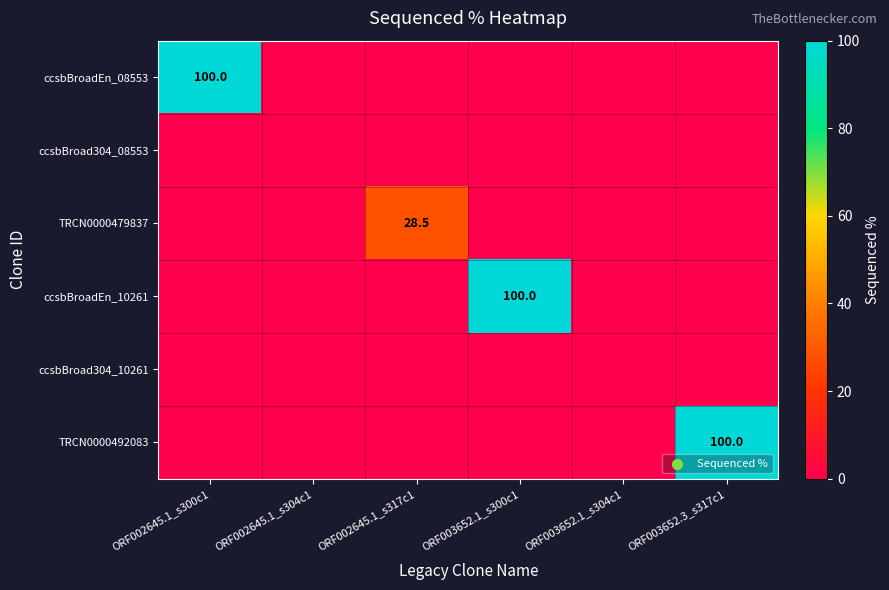

True or false: ccsbBroadEn_08553 has a value of 51.6 at ORF002645.1_s300c1.

False